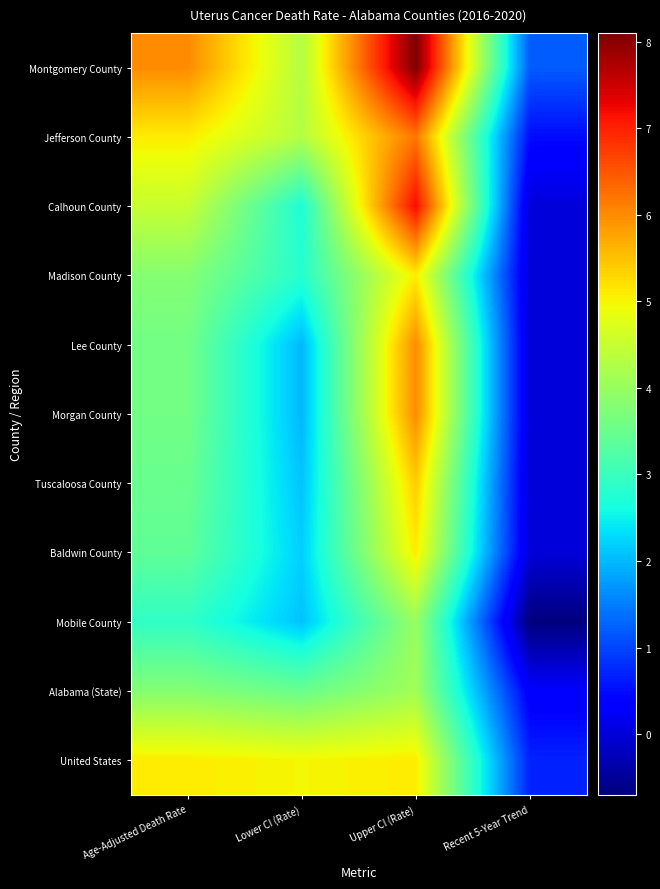

Reading left to right, list all the values displayed in this chart.

Montgomery County: Age-Adjusted Death Rate=6.0	Lower CI (Rate)=4.3	Upper CI (Rate)=8.1	Recent 5-Year Trend=1.2
Jefferson County: Age-Adjusted Death Rate=5.1	Lower CI (Rate)=4.3	Upper CI (Rate)=6.2	Recent 5-Year Trend=0.5
Calhoun County: Age-Adjusted Death Rate=4.5	Lower CI (Rate)=2.7	Upper CI (Rate)=7.2	Recent 5-Year Trend=0.0
Madison County: Age-Adjusted Death Rate=3.8	Lower CI (Rate)=2.8	Upper CI (Rate)=5.1	Recent 5-Year Trend=0.0
Lee County: Age-Adjusted Death Rate=3.6	Lower CI (Rate)=2.0	Upper CI (Rate)=6.0	Recent 5-Year Trend=0.0
Morgan County: Age-Adjusted Death Rate=3.6	Lower CI (Rate)=2.0	Upper CI (Rate)=6.0	Recent 5-Year Trend=0.0
Tuscaloosa County: Age-Adjusted Death Rate=3.5	Lower CI (Rate)=2.1	Upper CI (Rate)=5.4	Recent 5-Year Trend=0.0
Baldwin County: Age-Adjusted Death Rate=3.4	Lower CI (Rate)=2.2	Upper CI (Rate)=5.1	Recent 5-Year Trend=0.0
Mobile County: Age-Adjusted Death Rate=2.9	Lower CI (Rate)=2.1	Upper CI (Rate)=4.0	Recent 5-Year Trend=-0.7
Alabama (State): Age-Adjusted Death Rate=3.8	Lower CI (Rate)=3.5	Upper CI (Rate)=4.1	Recent 5-Year Trend=0.3
United States: Age-Adjusted Death Rate=5.1	Lower CI (Rate)=5.0	Upper CI (Rate)=5.1	Recent 5-Year Trend=0.7